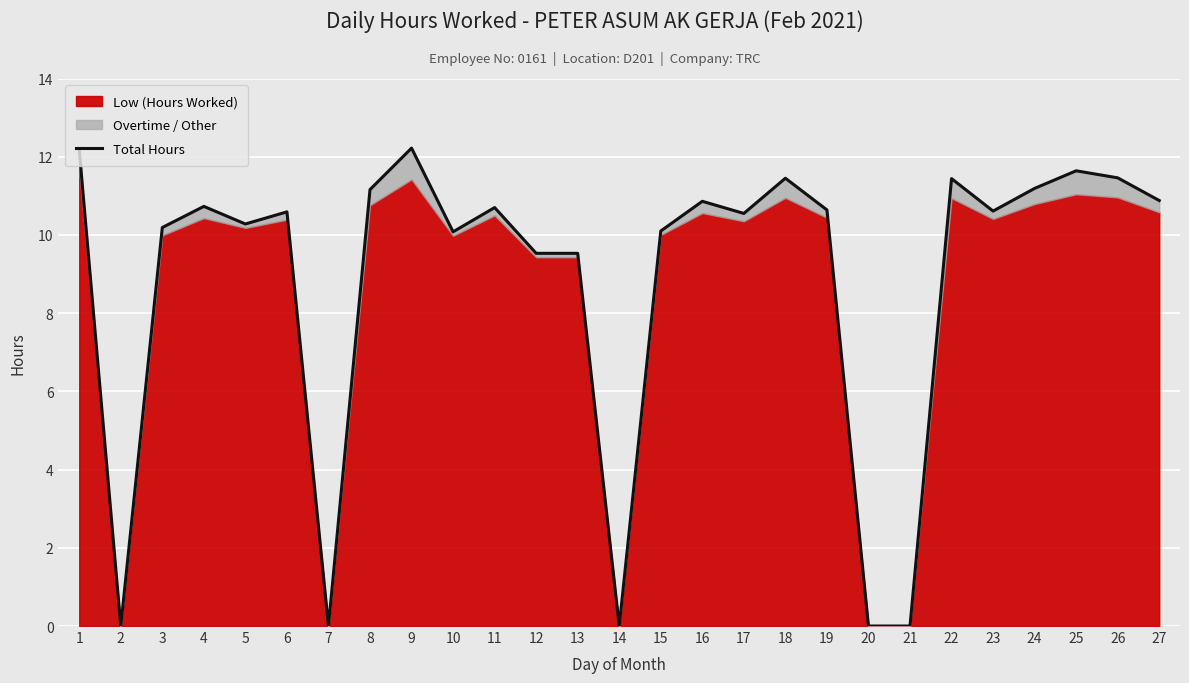

What is the ratio of the value at 13 to the value at 26?

0.8